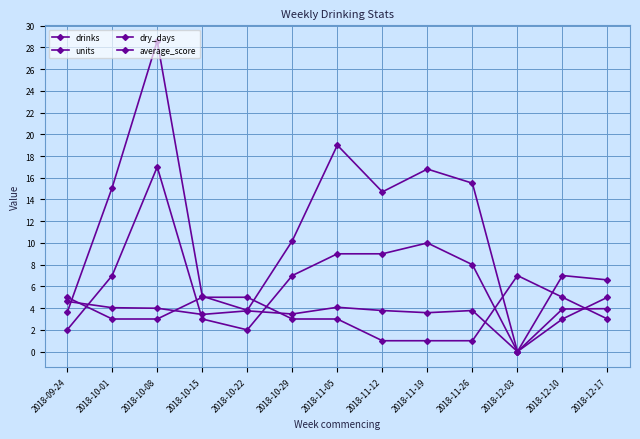

How many positive values does the drinks series have?

12